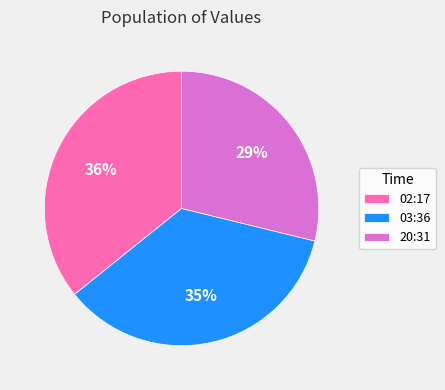

How many segments does this pie chart have?

3